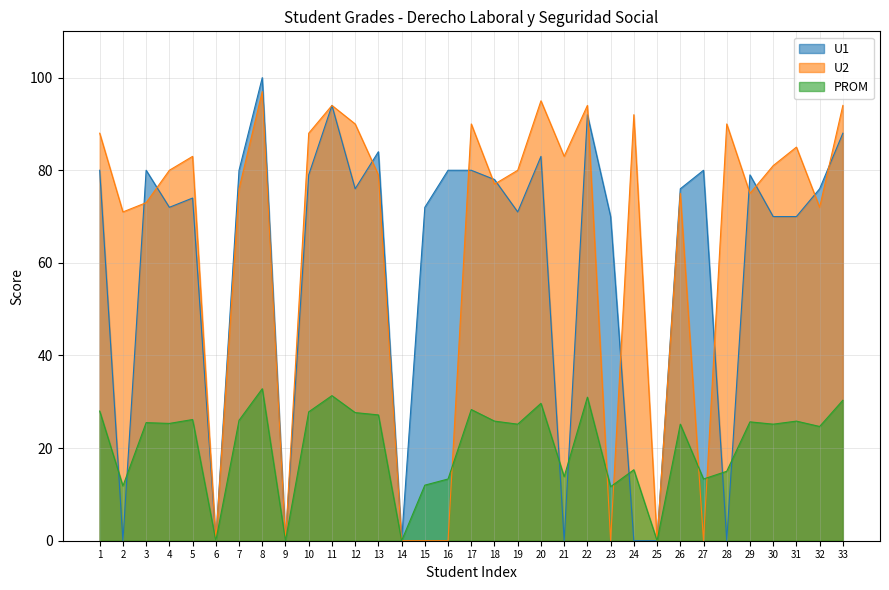

Is it true that PROM equals 7.1 at 23?

False